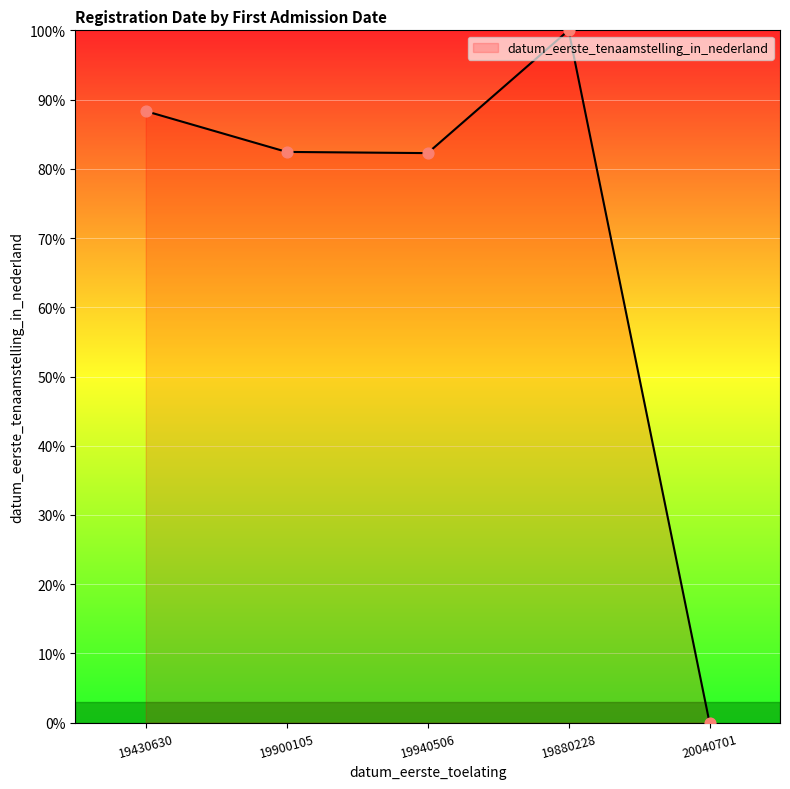

What is the ratio of the value at 19900105 to the value at 19430630?

0.9